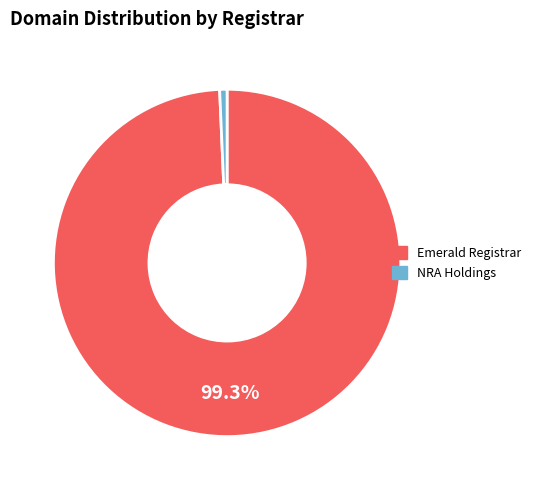

Which category has the biggest portion of the pie?

Emerald Registrar